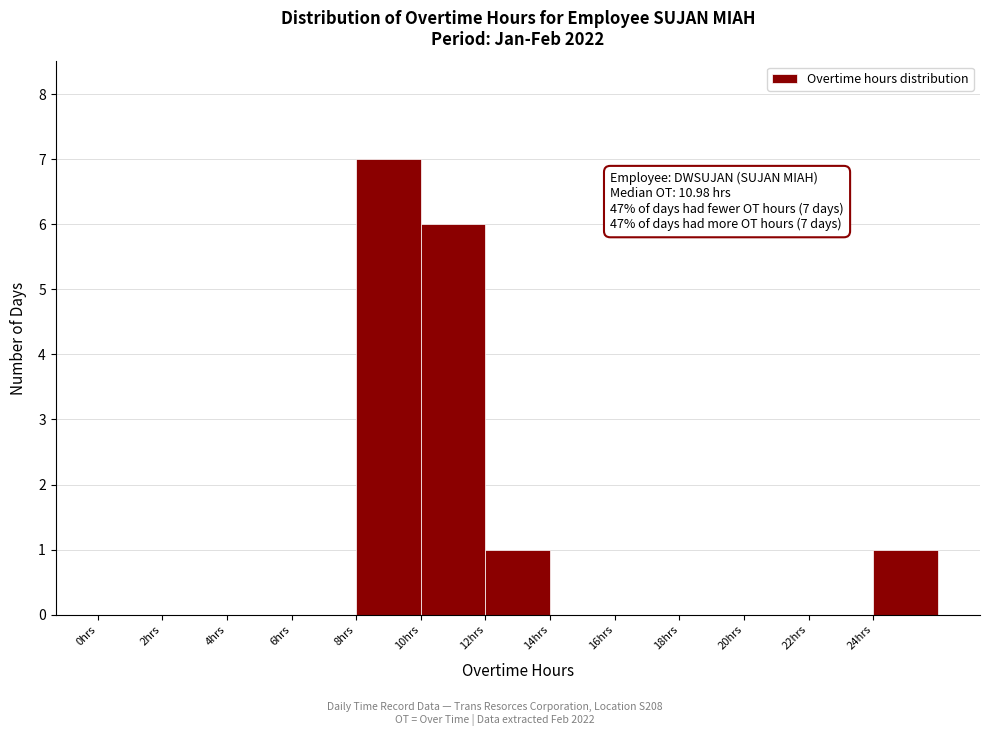

Which range on the x-axis has the tallest bar?

8 to 10